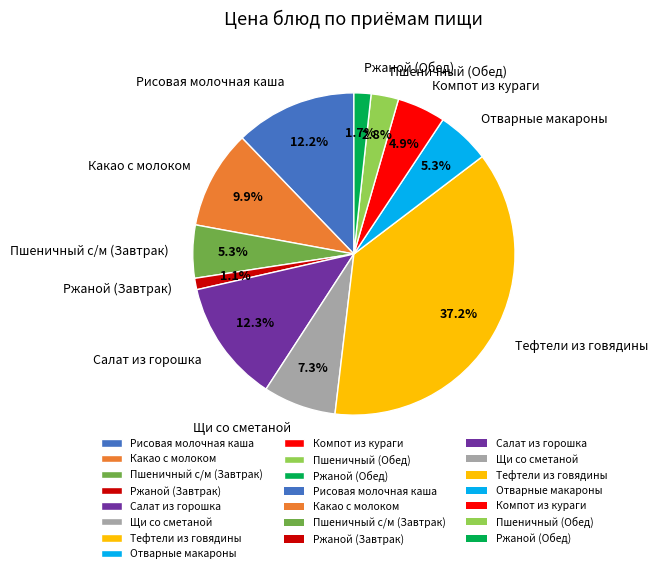

True or false: Ржаной (Обед) accounts for 2% of the total.

True